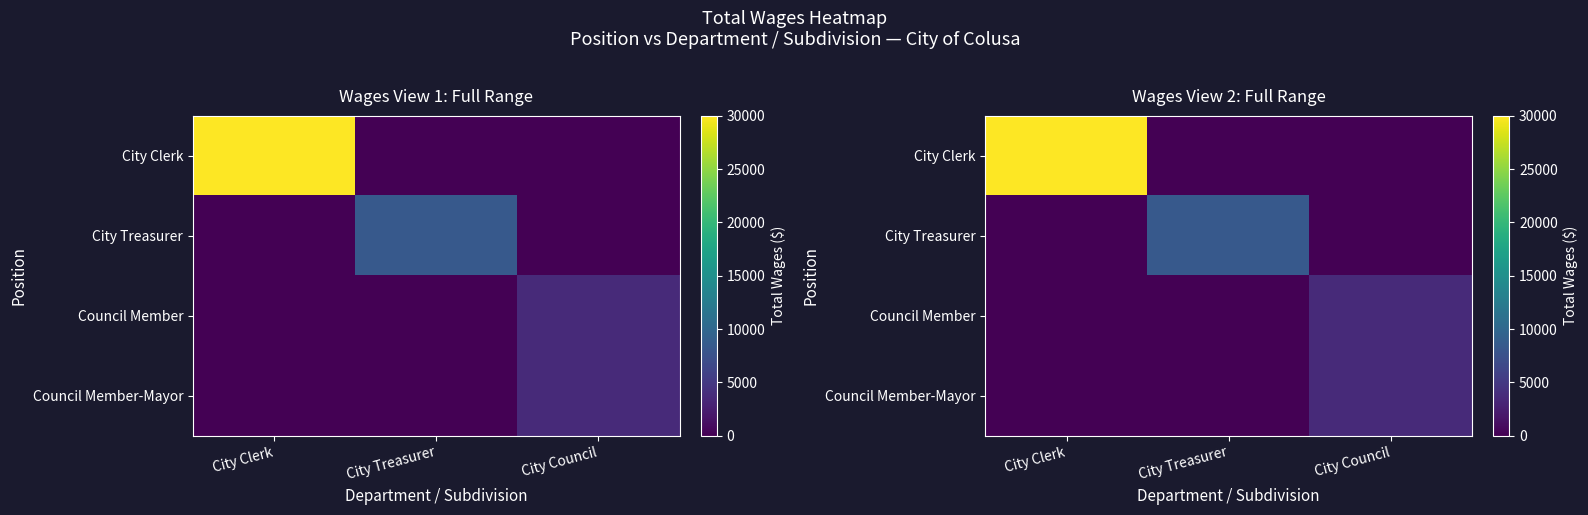

Which series has the largest range (max minus min)?

City Clerk